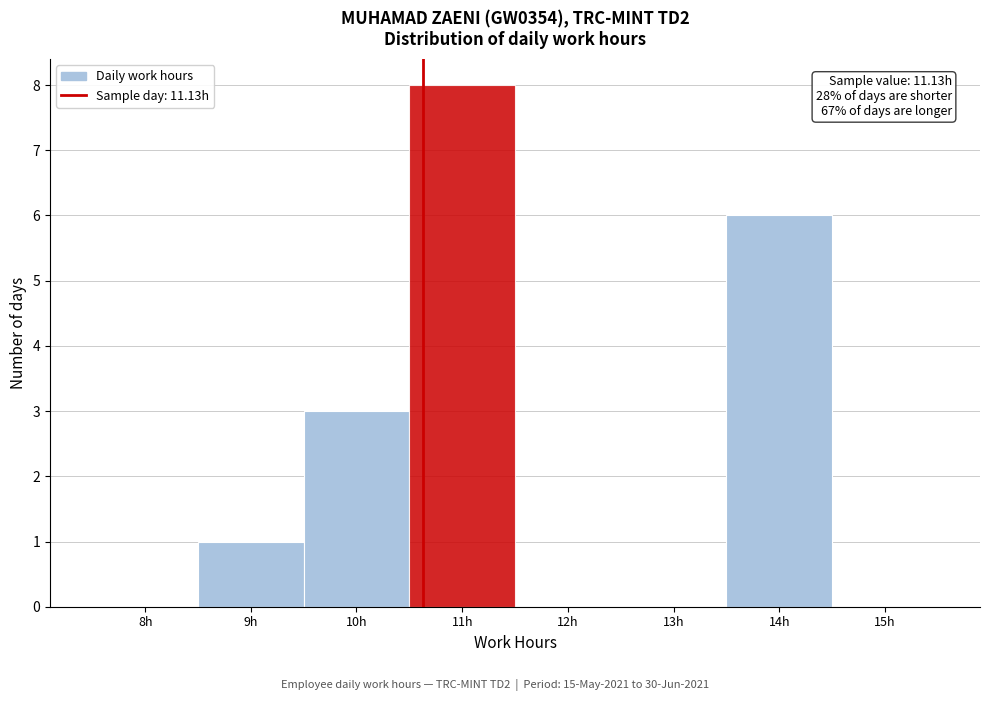

Reading left to right, list all the values displayed in this chart.

8h=0	9h=1	10h=3	11h=8	12h=0	13h=0	14h=6	15h=0